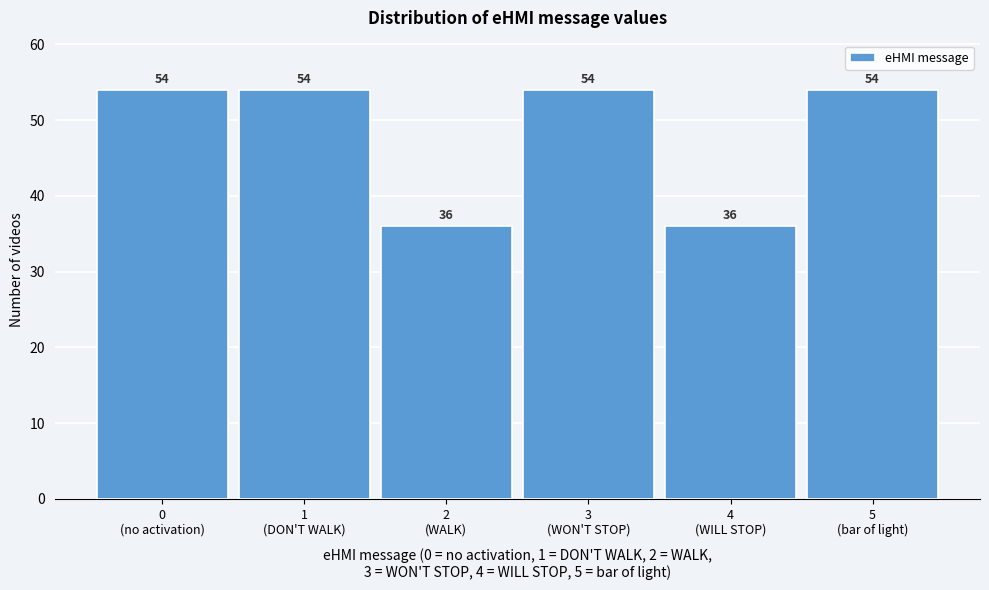

What is the value of the 4th bar from the left?

54